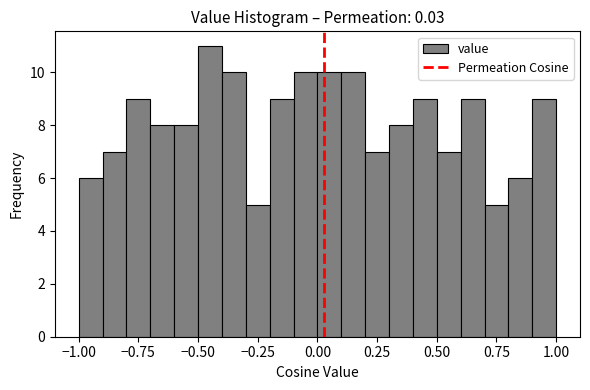

Around what value on the x-axis is the tallest bar? Give the approximate position of its centre, as read against the axis.

-0.45